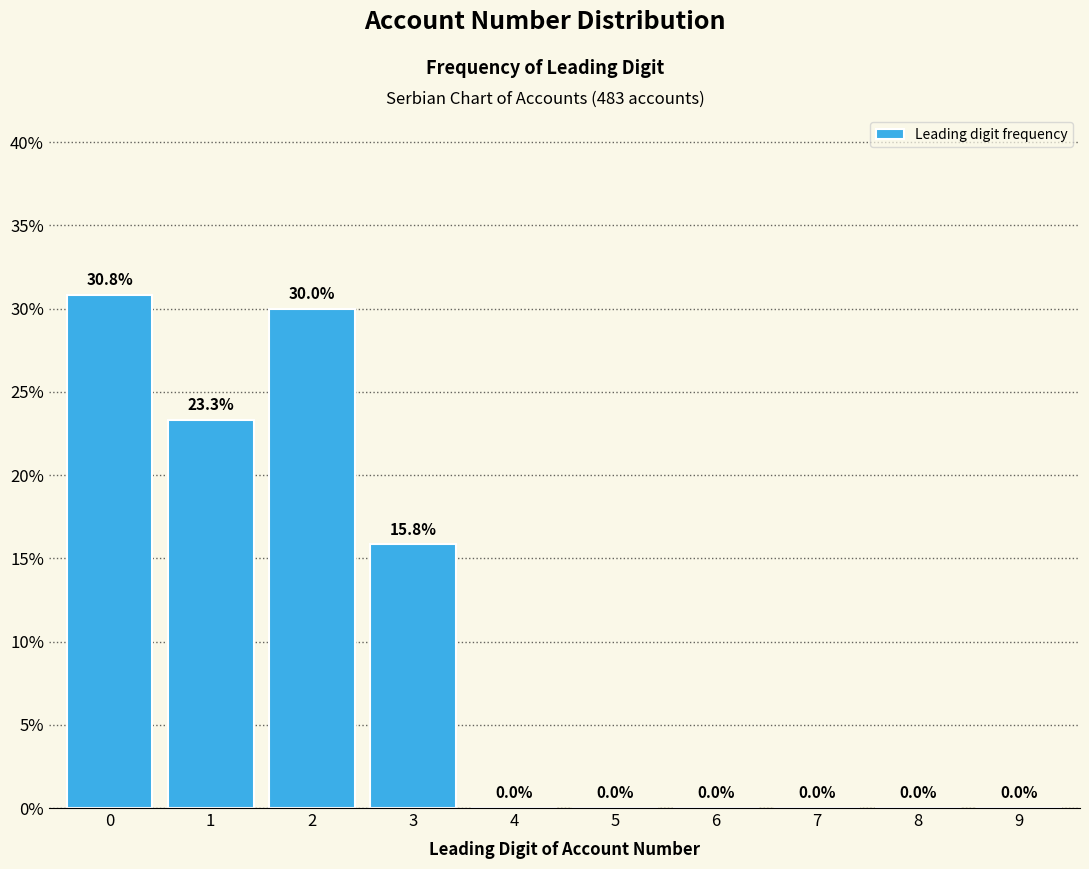

Reading left to right, extract all data points from this chart.

0=30.8	1=23.3	2=30.0	3=15.8	4=0.0	5=0.0	6=0.0	7=0.0	8=0.0	9=0.0